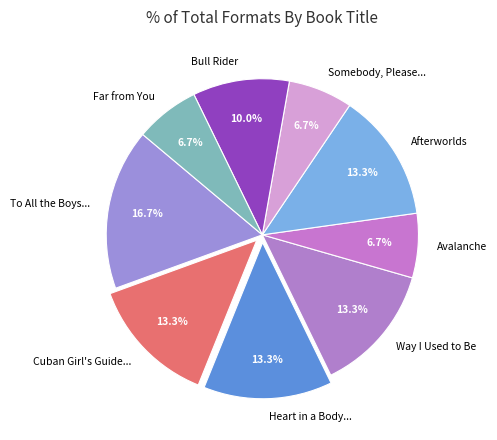

Count the number of slices in the pie.

9